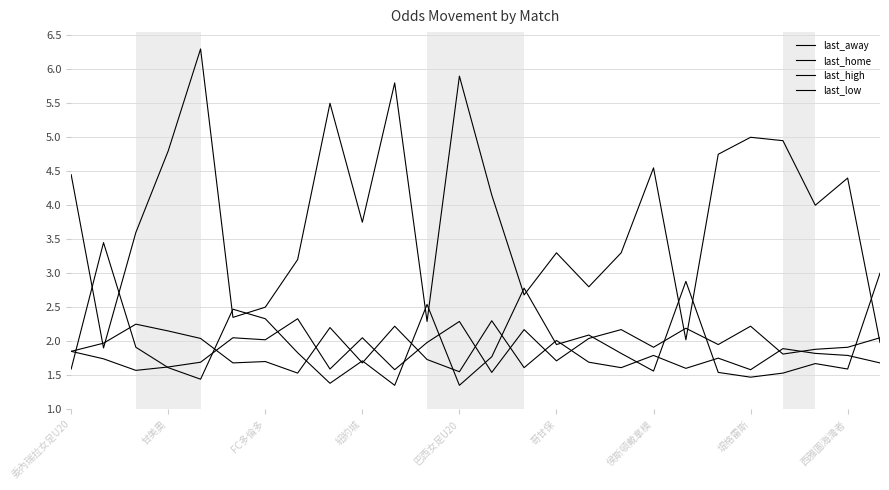

Does the chart display data point markers on the line(s)?

No